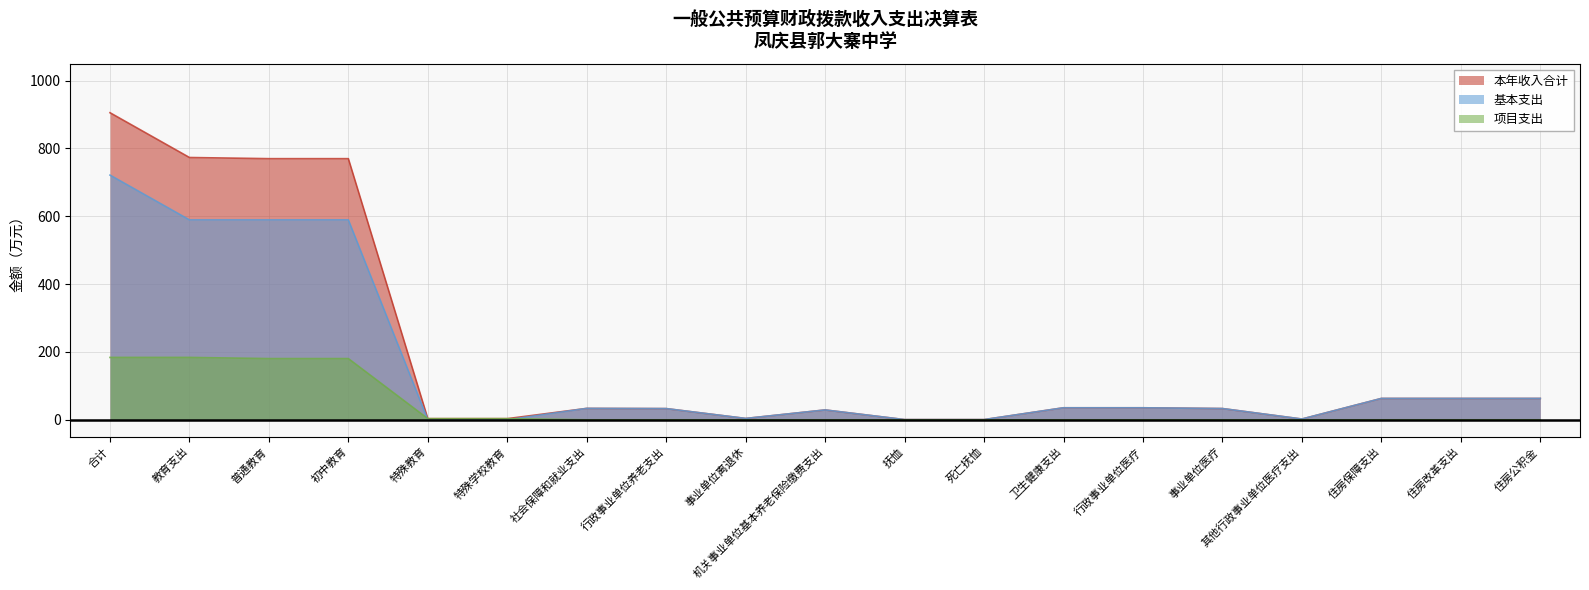

Where is 基本支出 nearest to the value 360?

教育支出